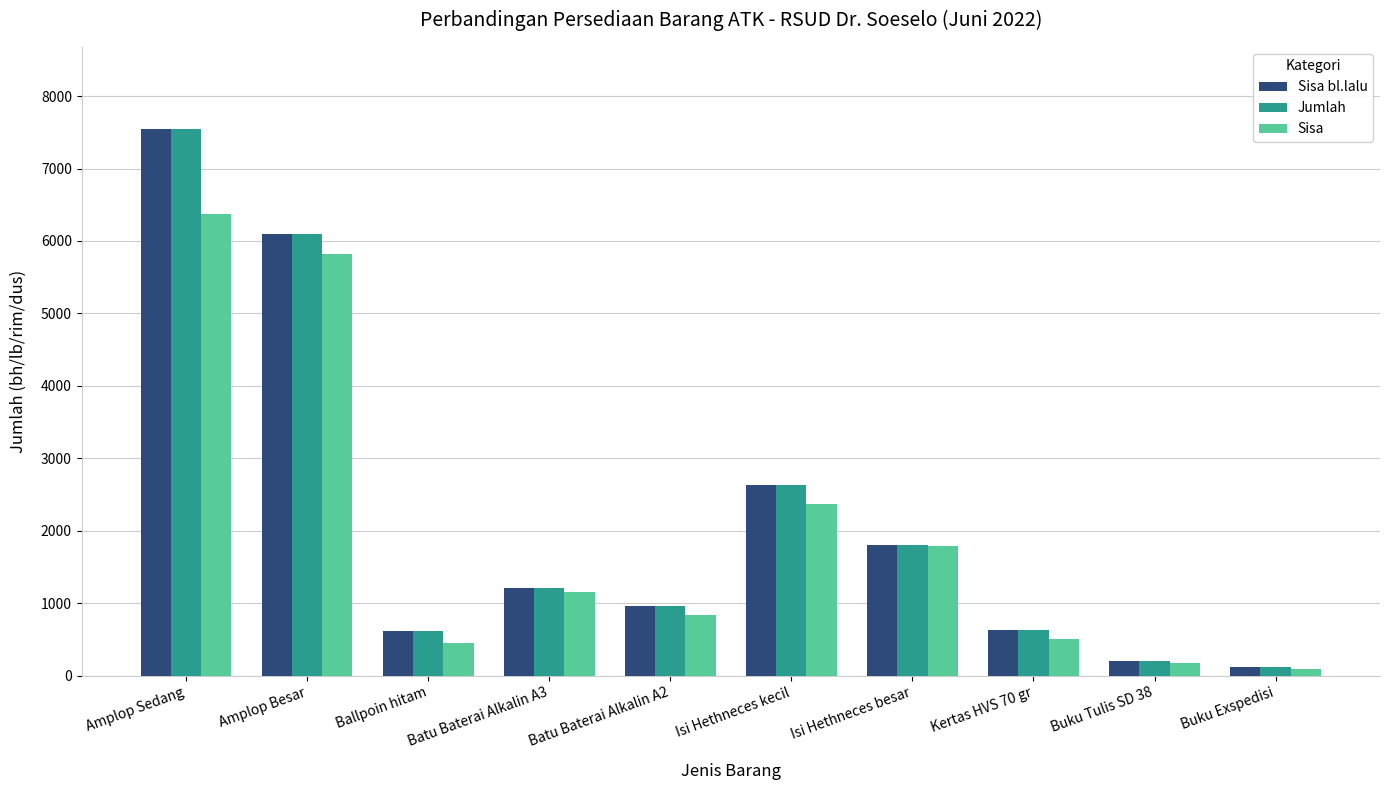

At how many categories does at least one series exceed 3210?

2